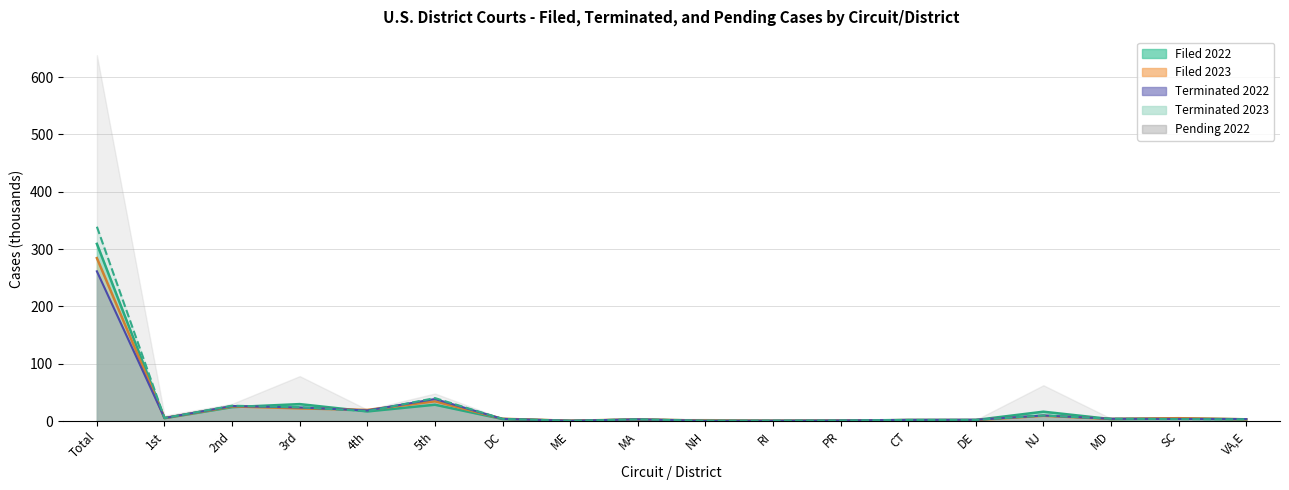

How many intersections are there between Filed 2023 and Terminated 2023?

7